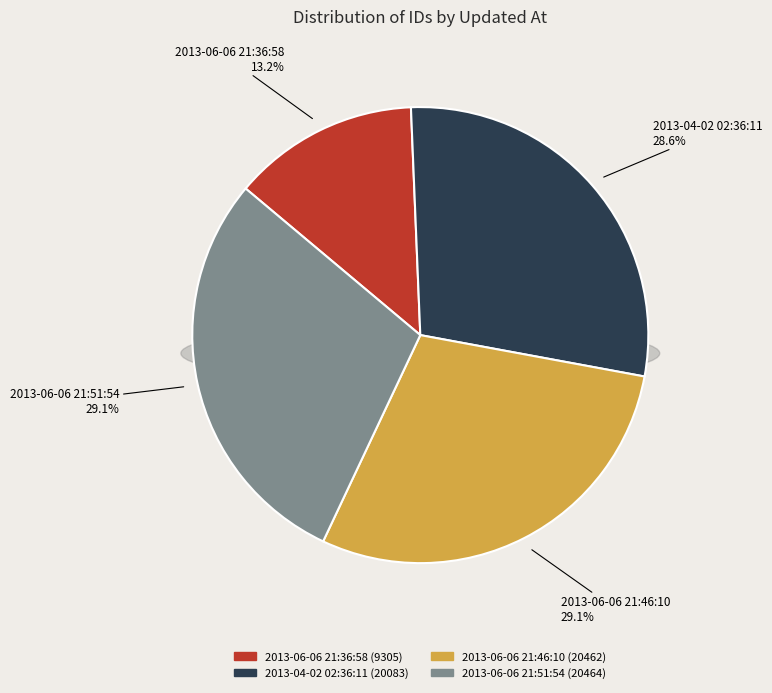

What is the largest slice in the pie chart?

2013-06-06 21:51:54